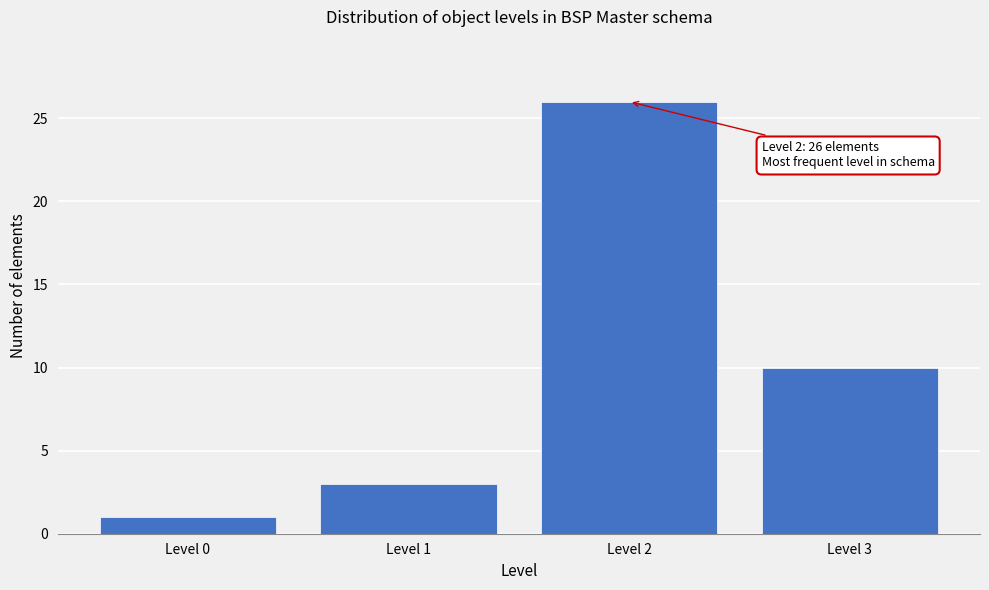

Reading left to right, list all the values displayed in this chart.

1	3	26	10